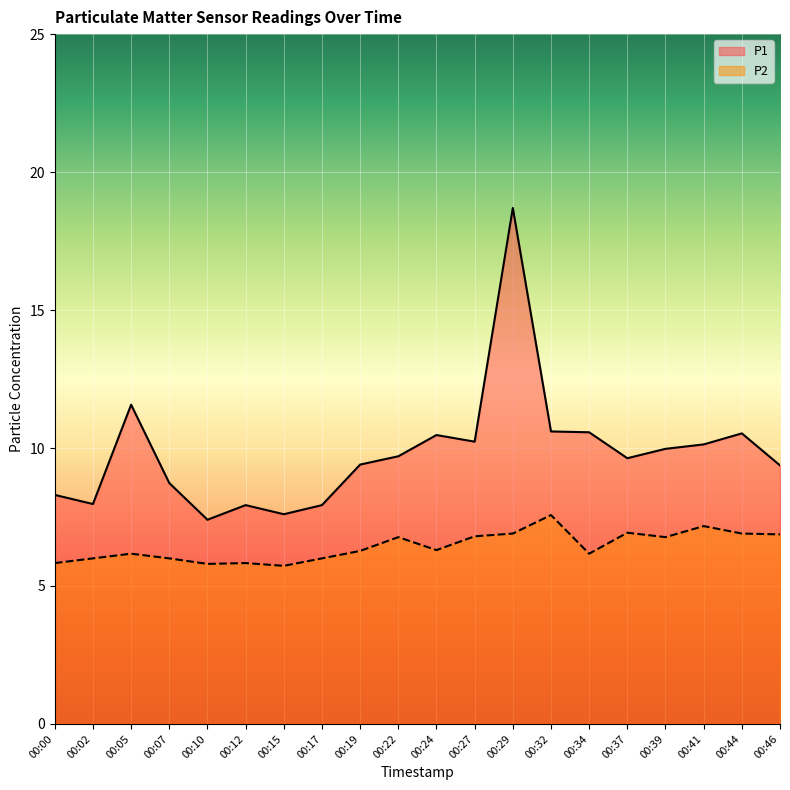

What is the spread (max minus min) of values at 00:10?

1.6